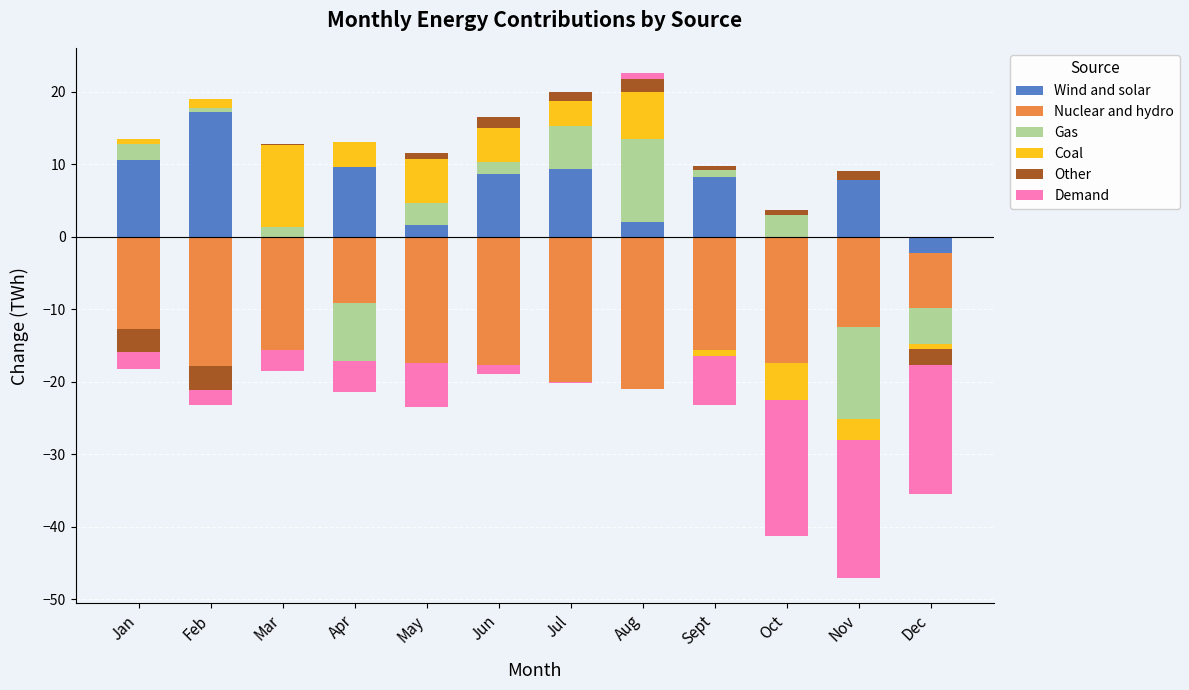

What is the greatest value displayed?

17.2